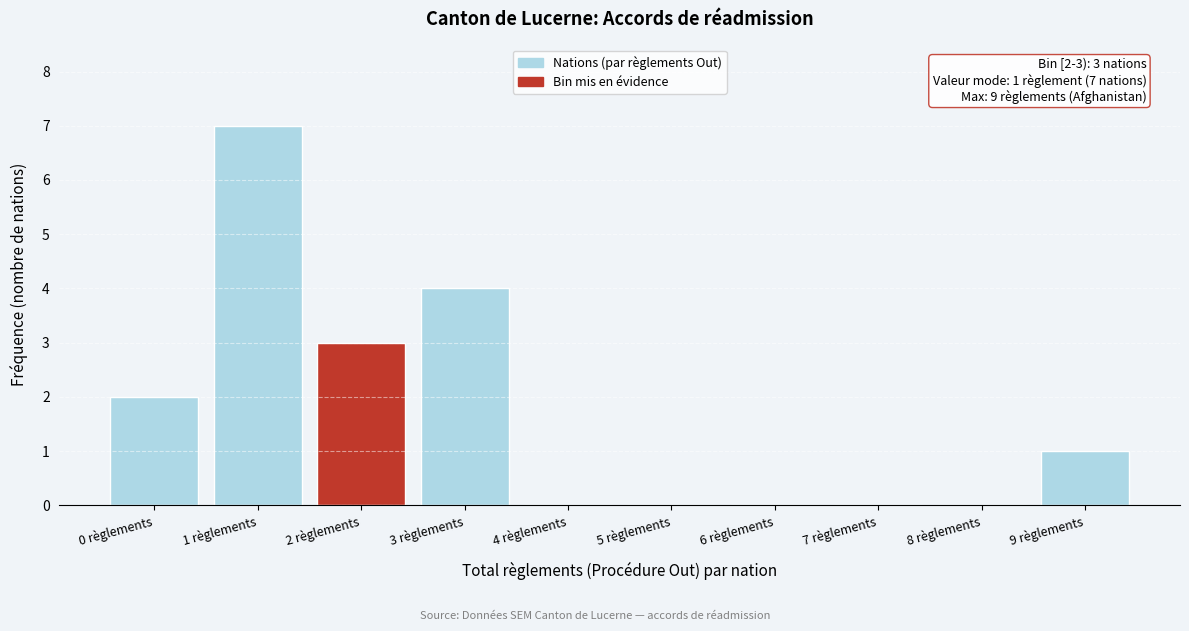

Reading right to left, what are all the values shown in this chart?

9 règlements=1	8 règlements=0	7 règlements=0	6 règlements=0	5 règlements=0	4 règlements=0	3 règlements=4	2 règlements=3	1 règlements=7	0 règlements=2